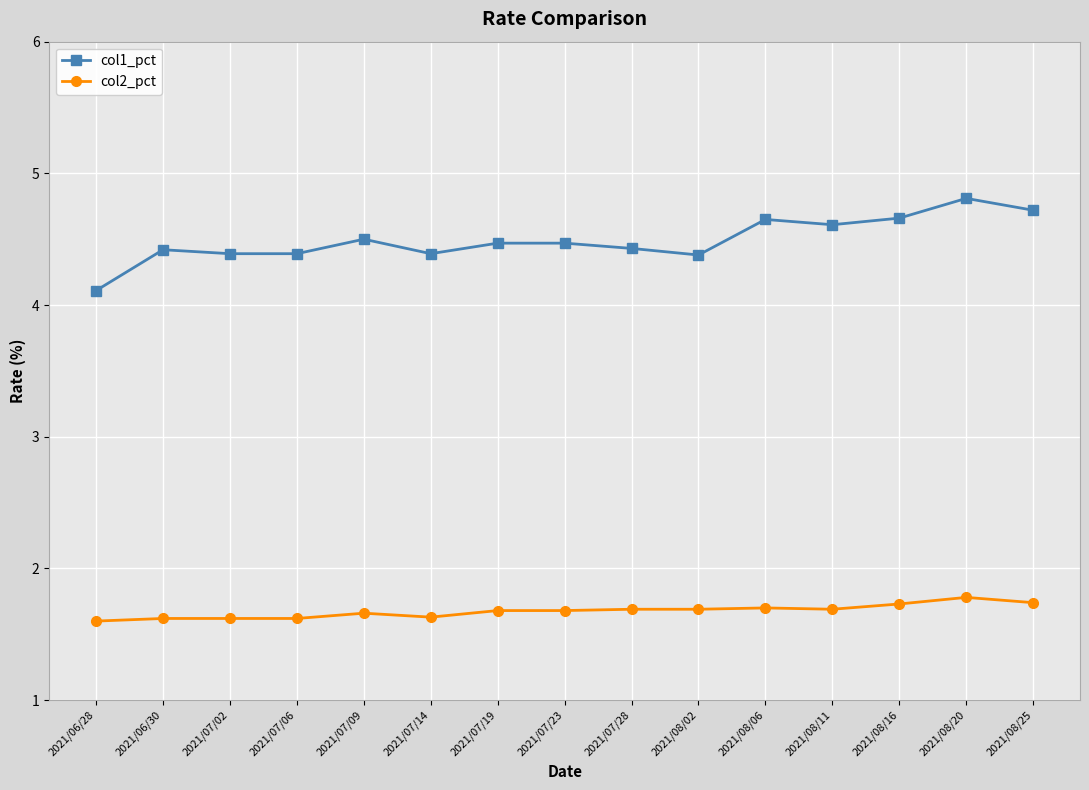

At which label does col1_pct reach its minimum?

2021/06/28